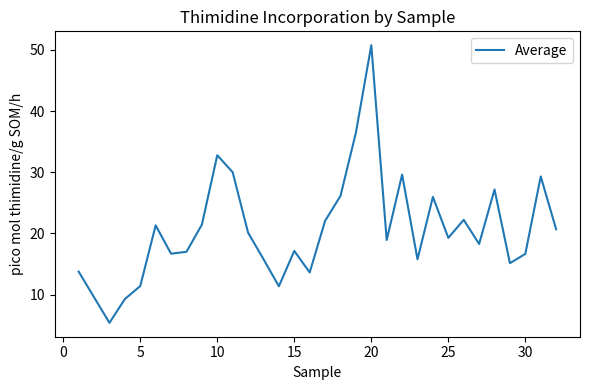

What is the sum of all values?

651.4